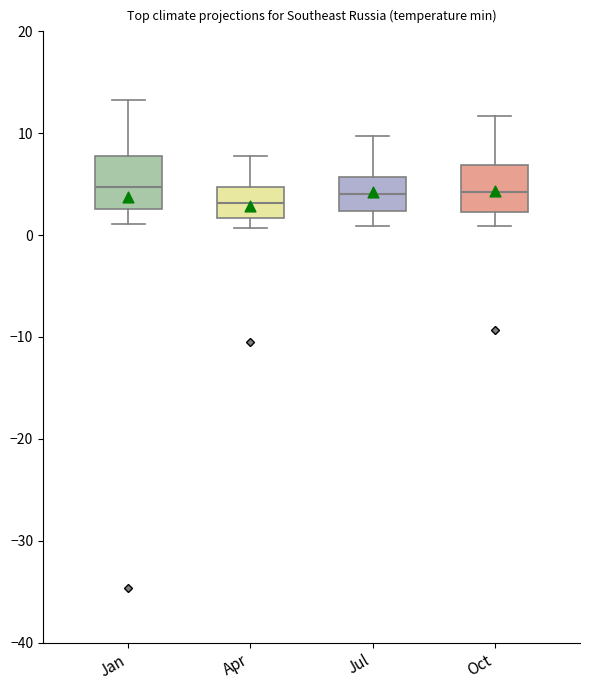

Reading left to right, transcribe this box plot: for each box, give where its median line is, the range the box spans, and where its two whiskers end, as read against the y-axis. The values are not printed on the chart, so give them approximately, as read against the axis.

Jan: median 5, box 3 to 8, whiskers 1 to 13
Apr: median 3, box 2 to 5, whiskers 1 to 8
Jul: median 4, box 2 to 6, whiskers 1 to 10
Oct: median 4, box 2 to 7, whiskers 1 to 12